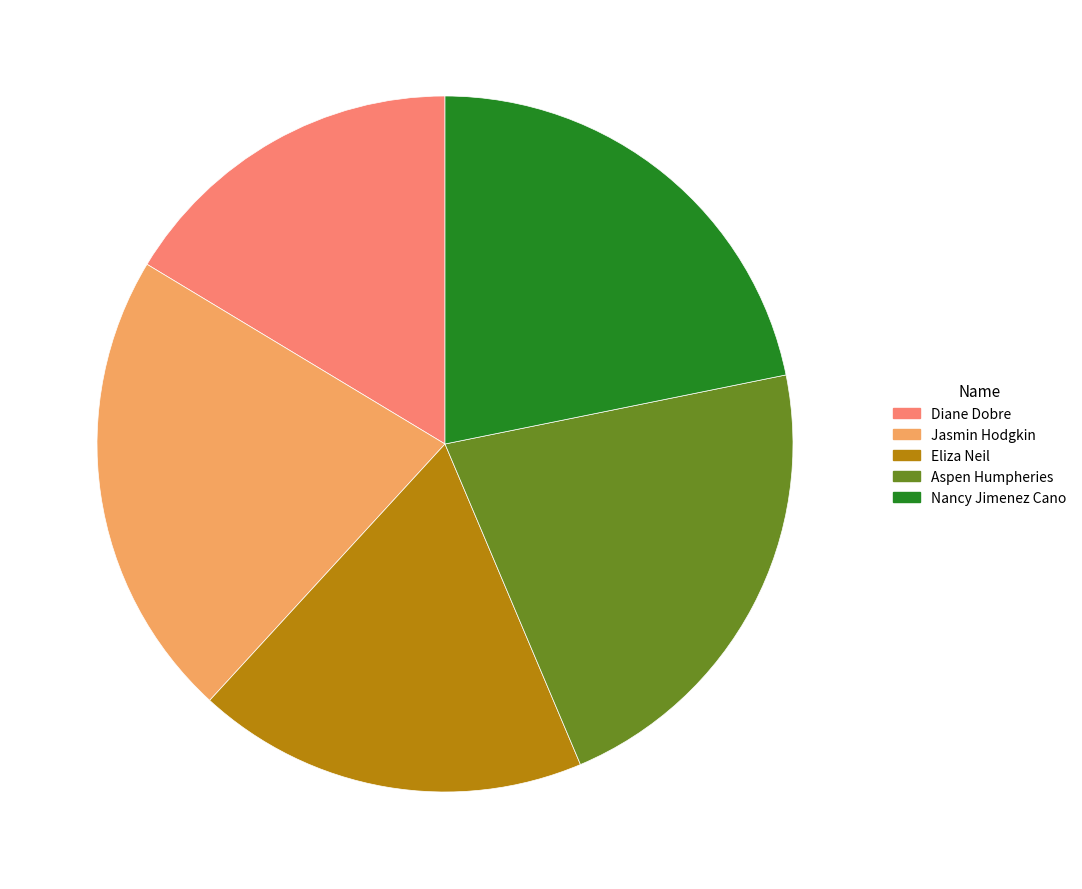

Does Eliza Neil account for over 50% of the chart?

No